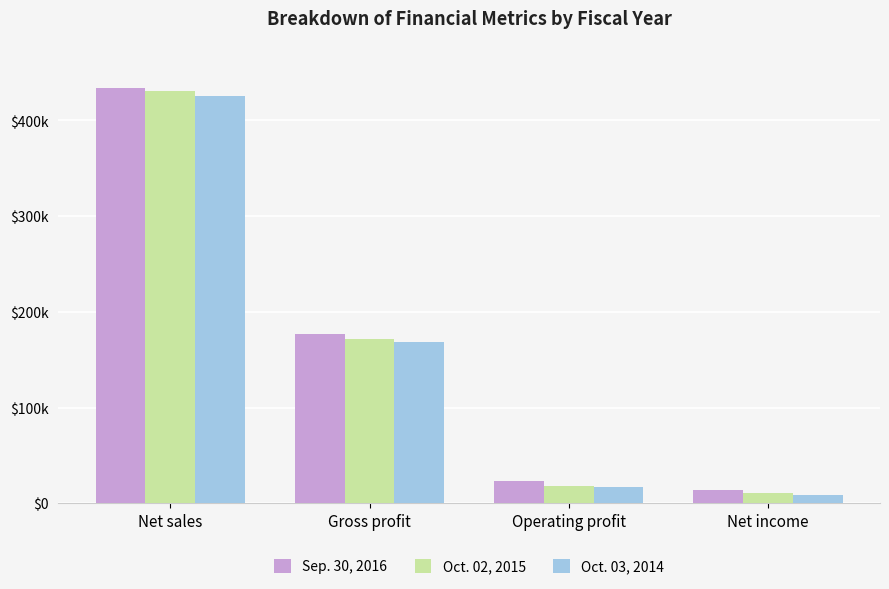

Are the bars horizontal?

No